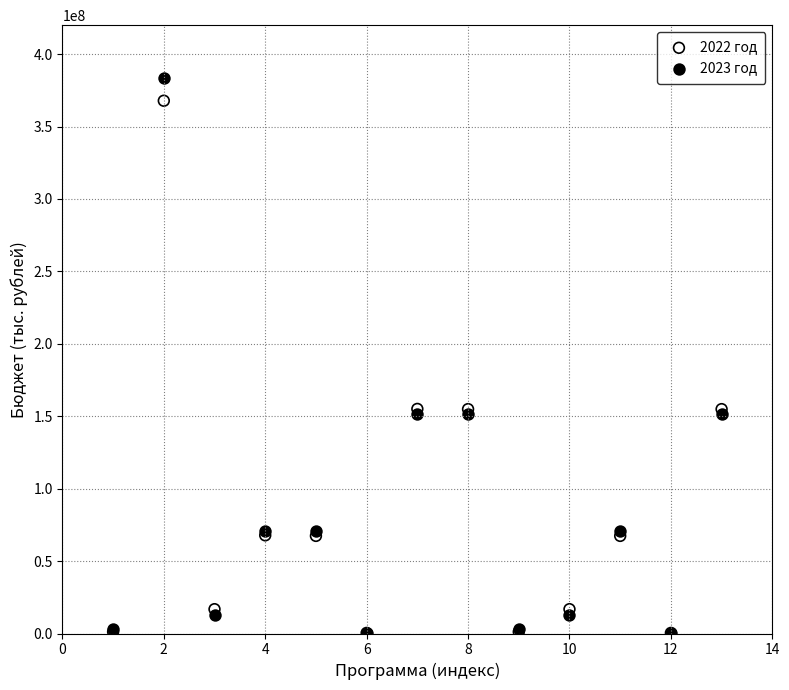

Which series contains the highest Y value?

2023 год